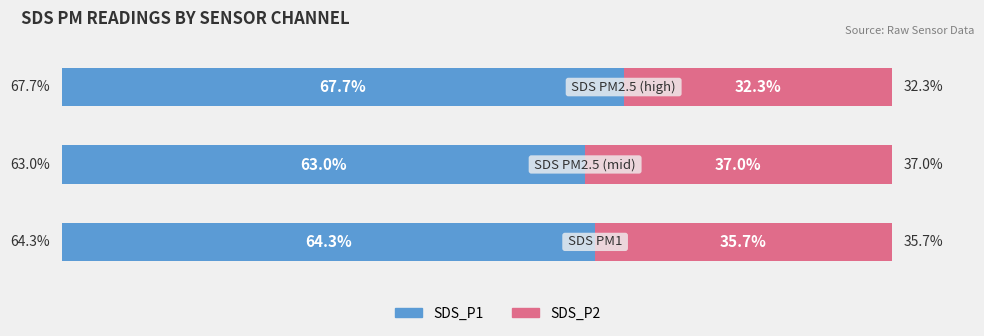

Which series has the largest range (max minus min)?

SDS_P1